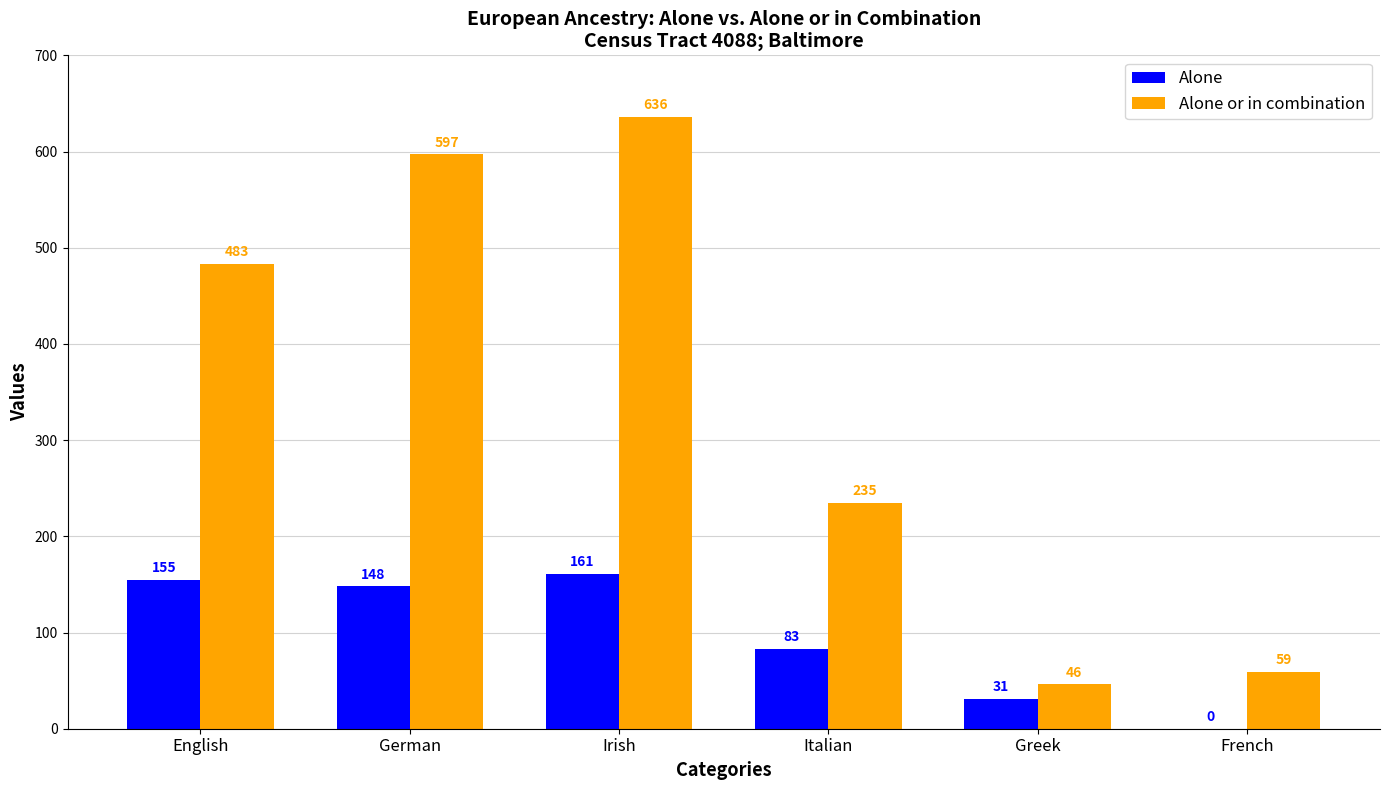

What value does the Alone series have at Irish?

161